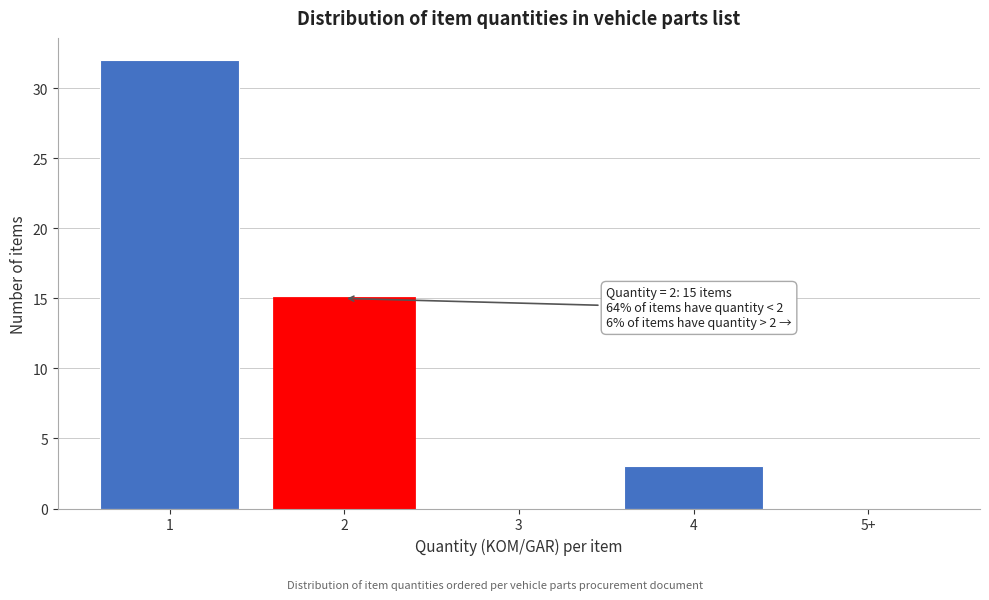

Reading left to right, extract all data points from this chart.

1=32	2=15	3=0	4=3	5+=0